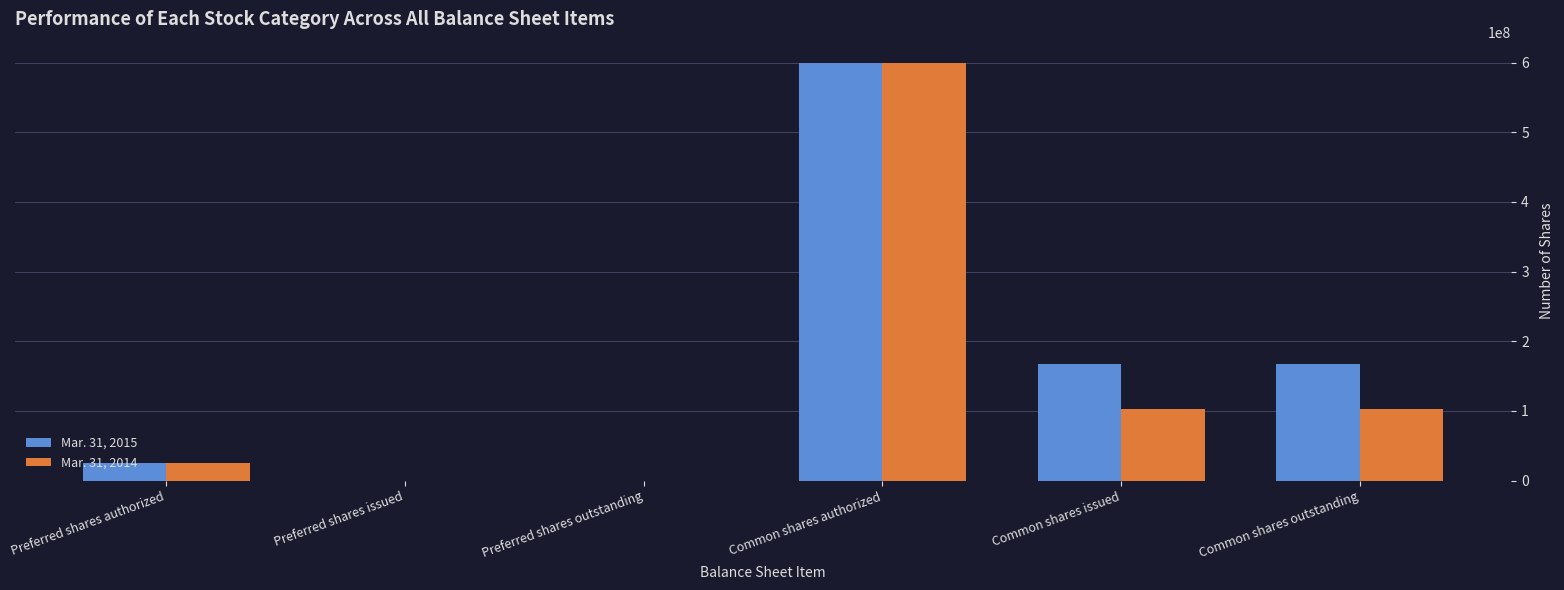

What is the average value of the Mar. 31, 2015 series?

159959157